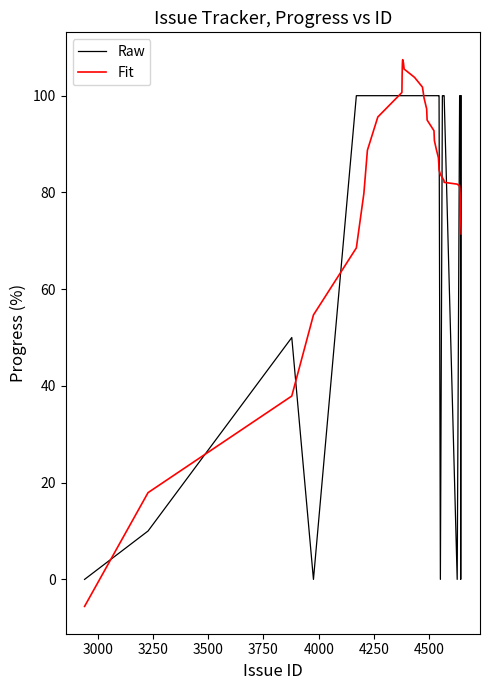

Which series has the largest range (max minus min)?

Fit